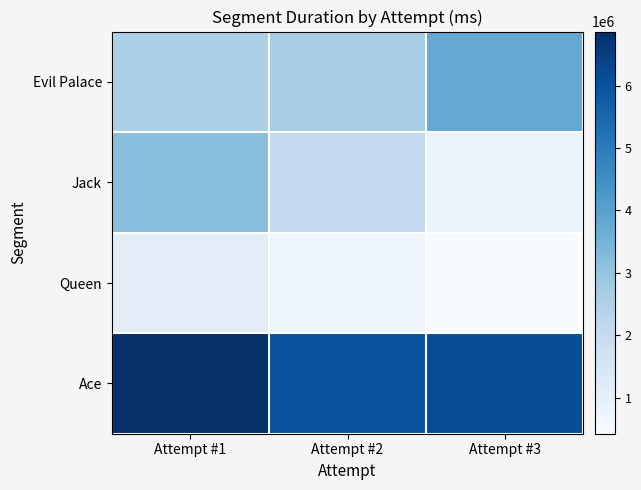

Which category has the highest value across all series?

Attempt #1